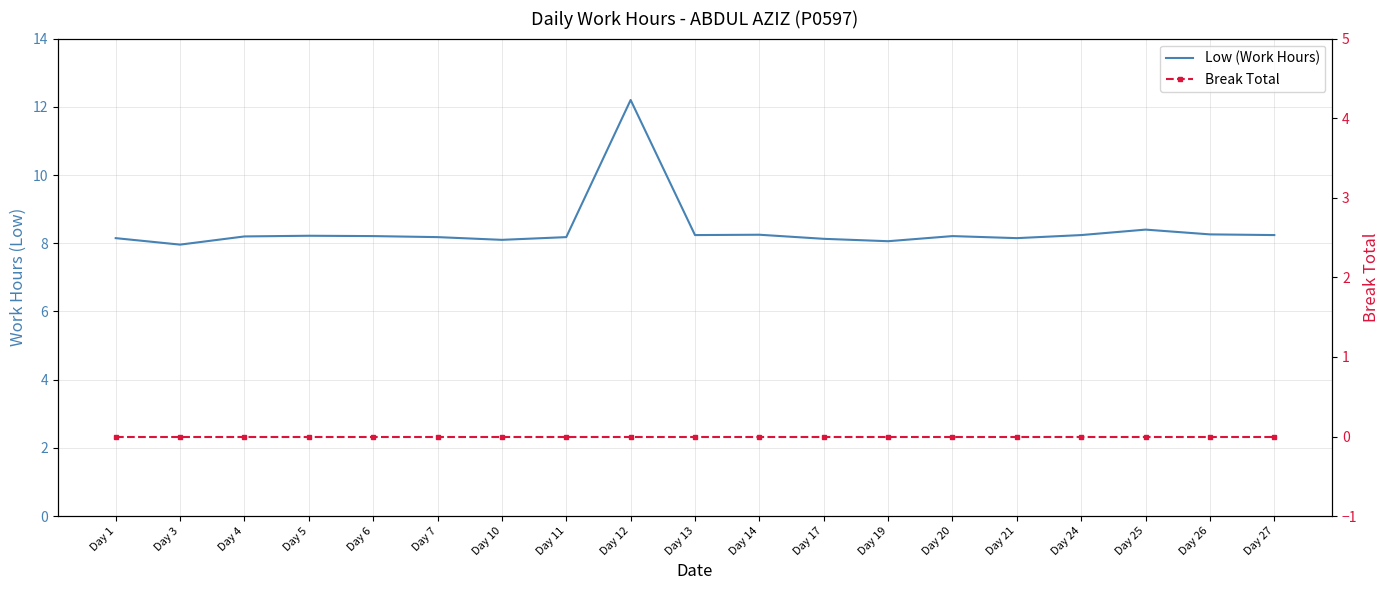

True or false: Low (Work Hours) and Break Total intersect in this chart.

False